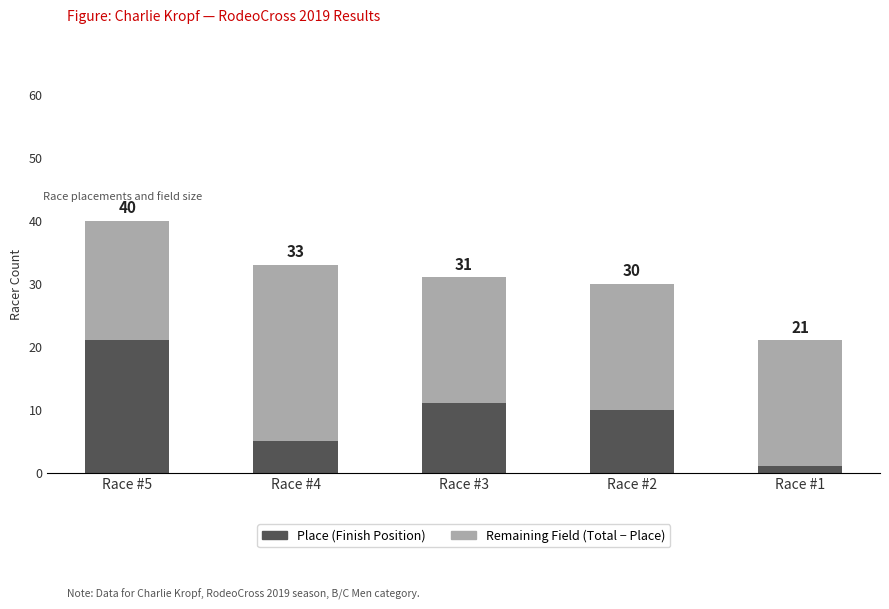

Between Race #2 and Race #1, which is larger?

Race #2